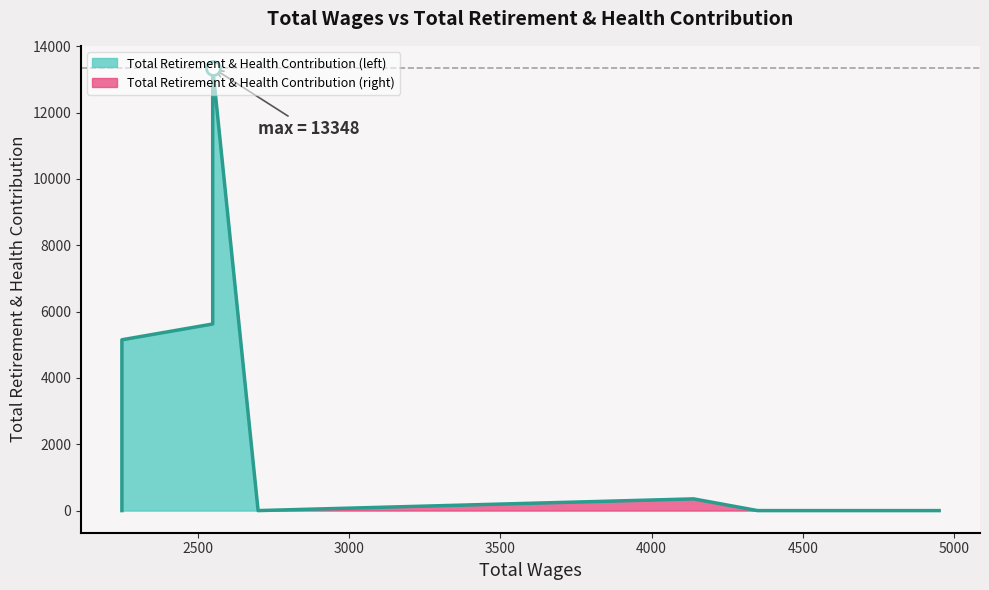

Is it true that the value at 2550.0 is 5627?

True